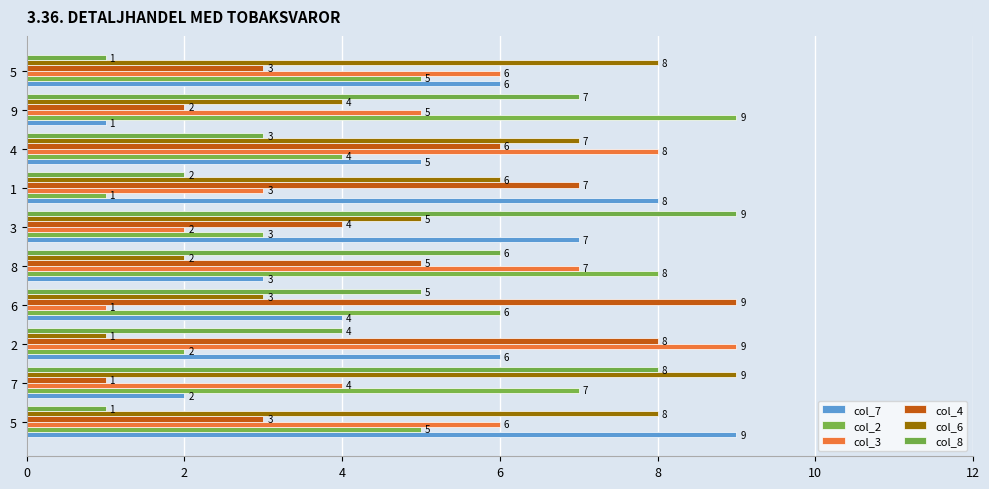

How many distinct data groups are displayed?

6